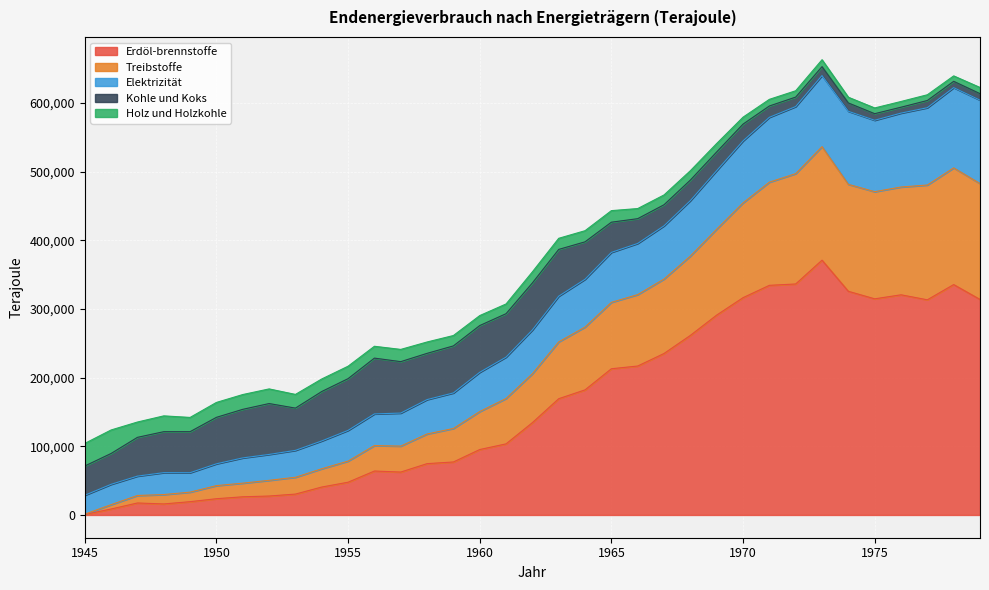

True or false: Erdöl-brennstoffe and Treibstoffe intersect in this chart.

False